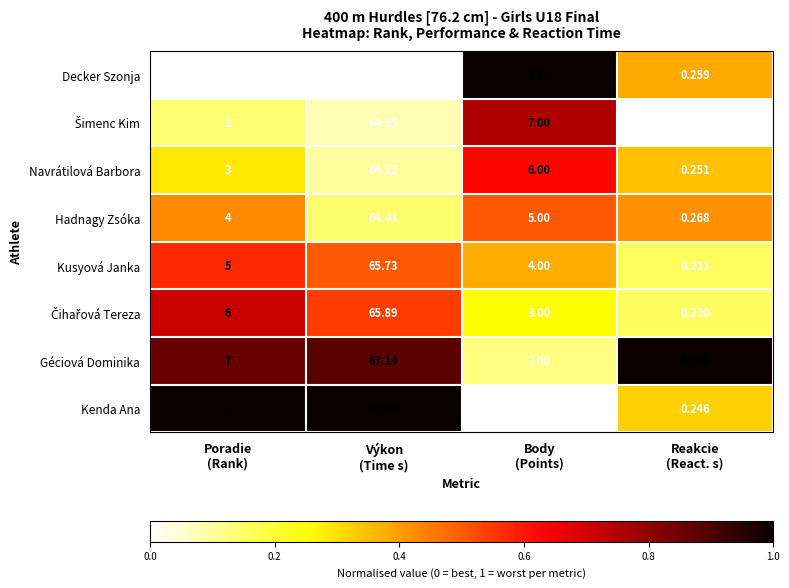

Which series has the largest range (max minus min)?

Kenda Ana